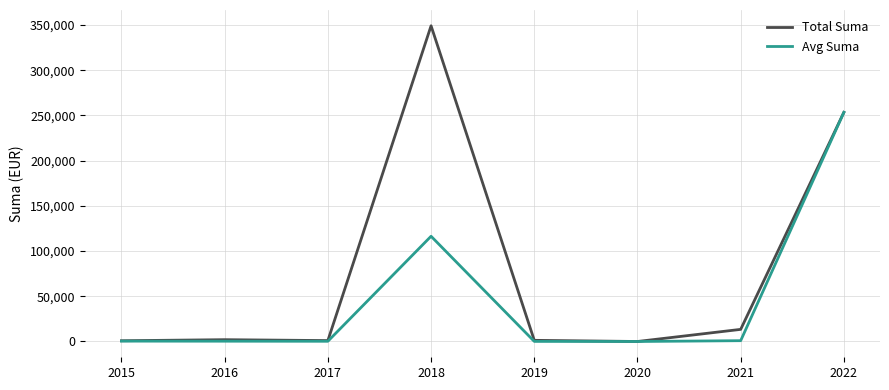

List the series in order of their peak value, highest first.

Total Suma, Avg Suma